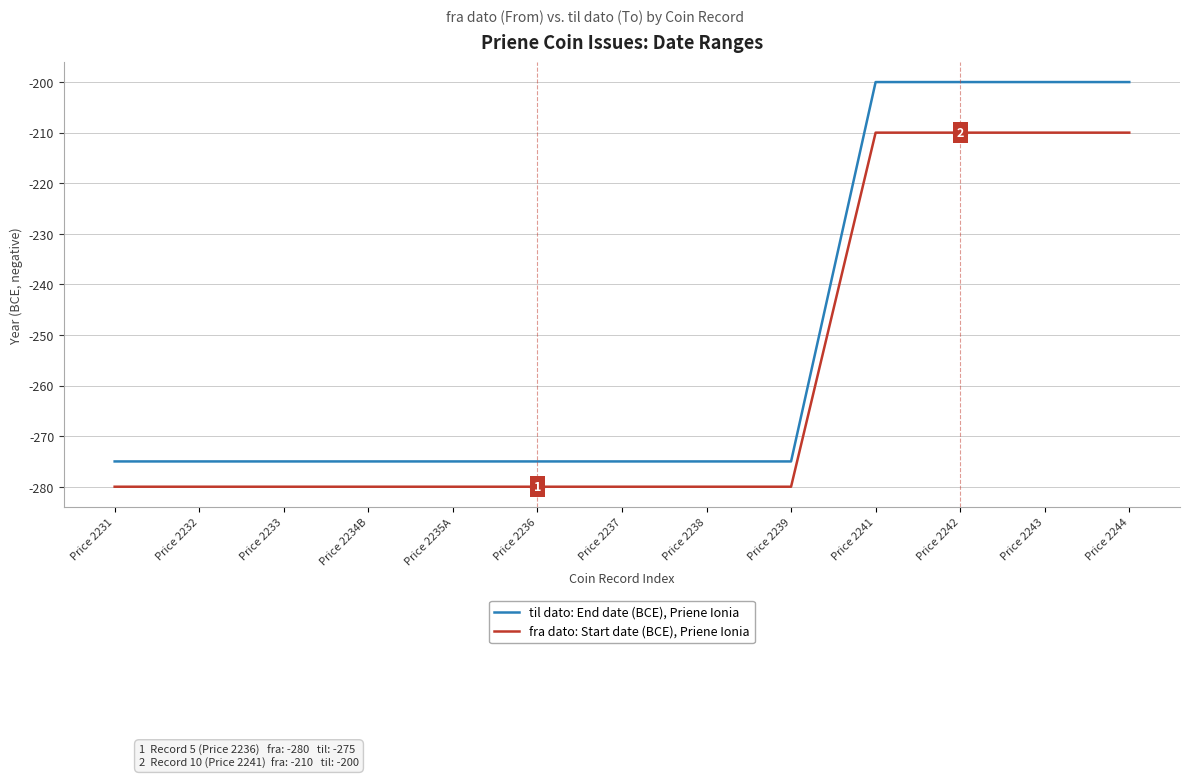

Is the value of til dato: End date (BCE), Priene Ionia at Price 2234B greater than the value of fra dato: Start date (BCE), Priene Ionia at Price 2237?

Yes